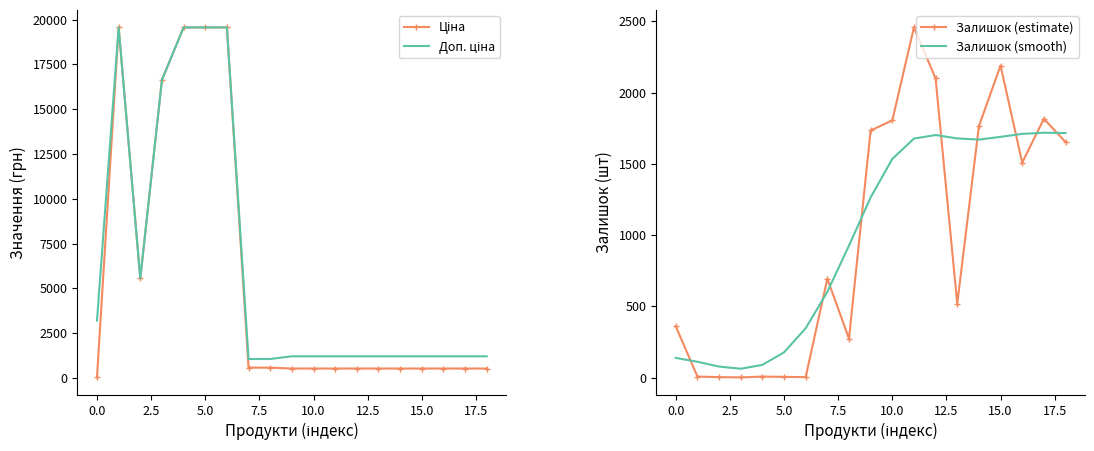

What position from the left is 13?

14